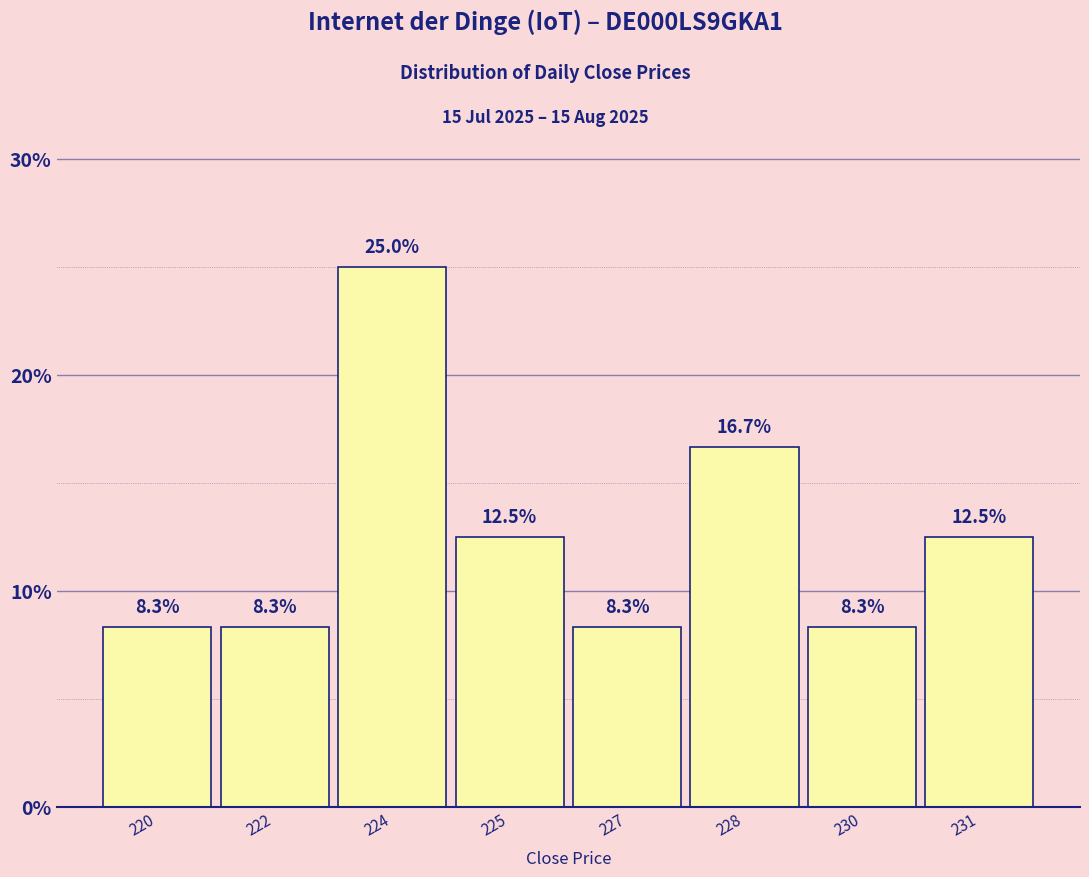

Reading right to left, what are all the values shown in this chart?

12.5	8.3	16.7	8.3	12.5	25.0	8.3	8.3